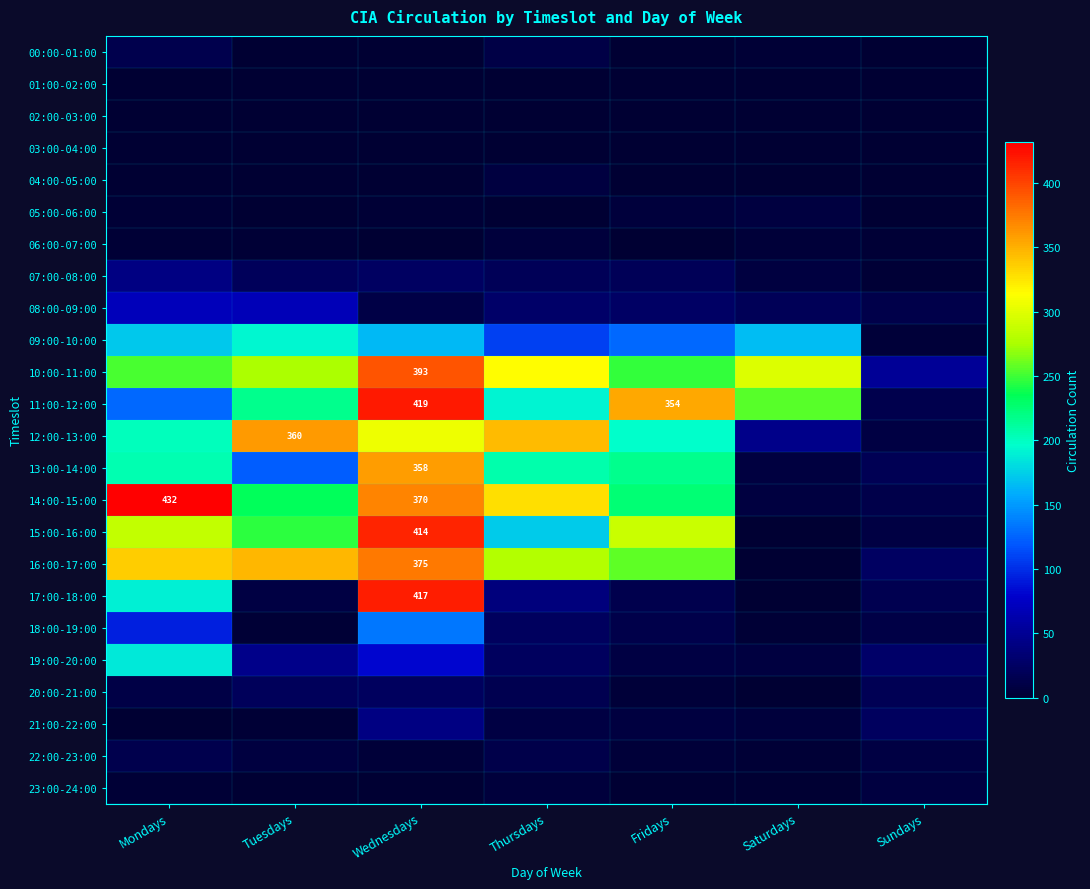

The value of 12:00-13:00 at Tuesdays is 360. True or false?

True